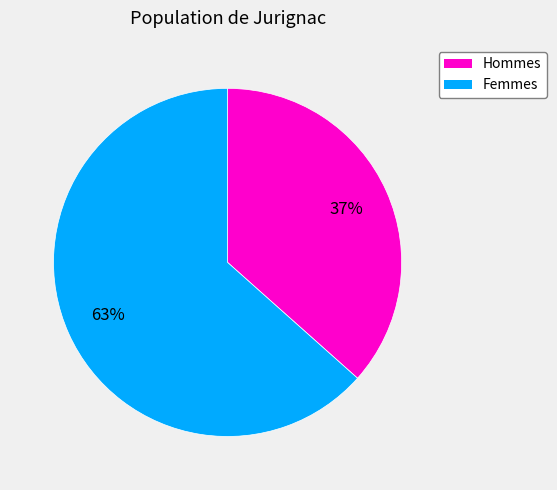

How many slices are in this pie chart?

2